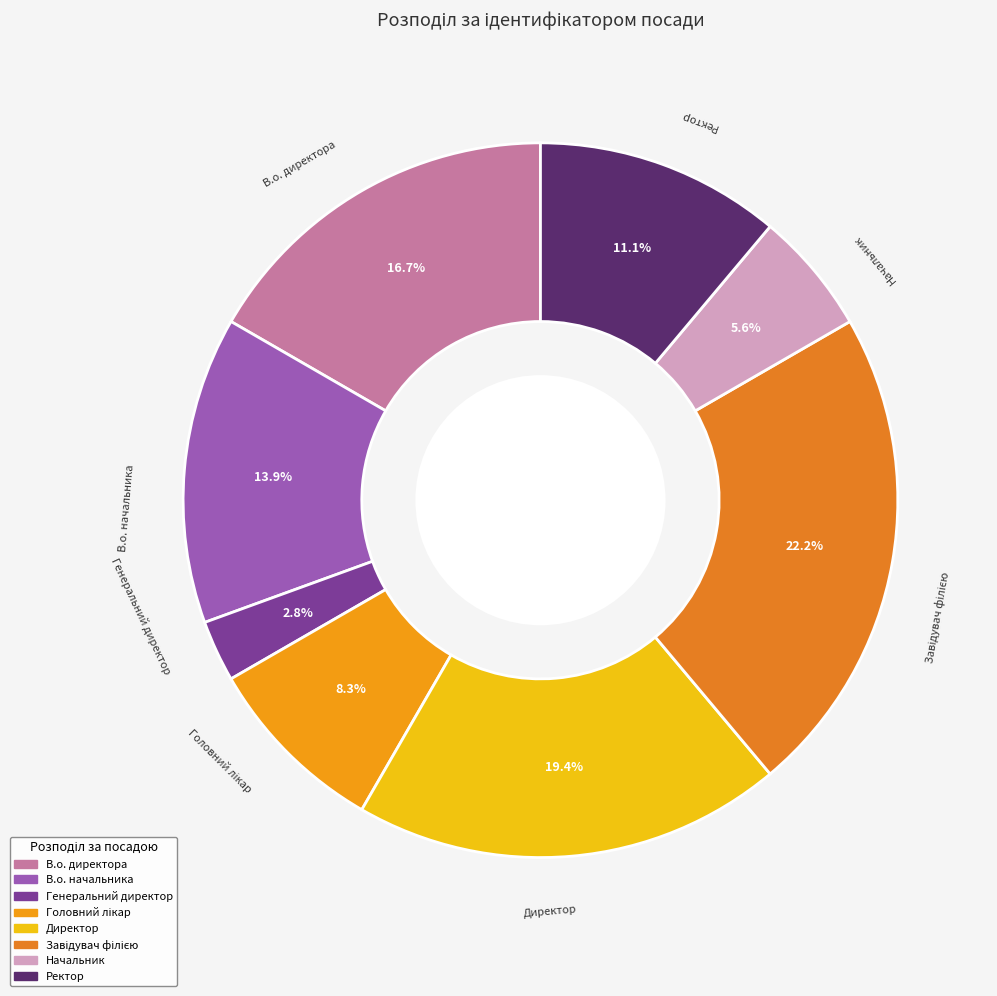

Is Ректор the majority of the pie?

No